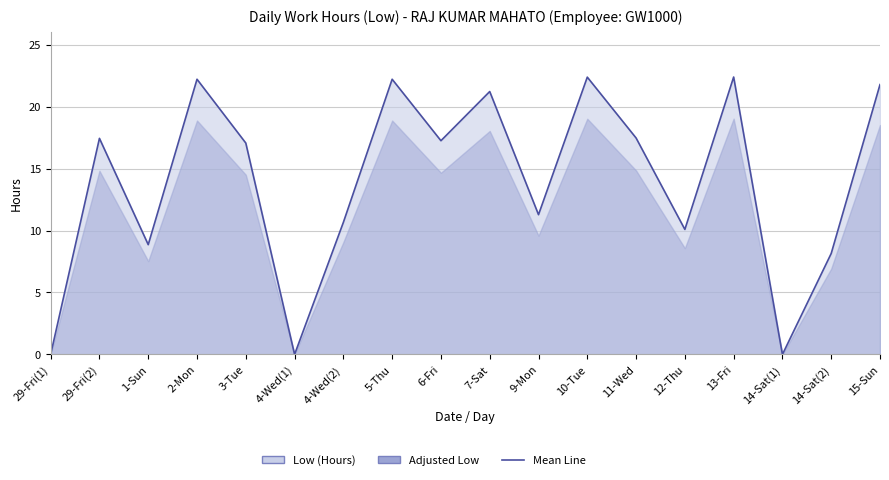

How many points are lower than both their immediate neighbors (excluding endpoints)?

6